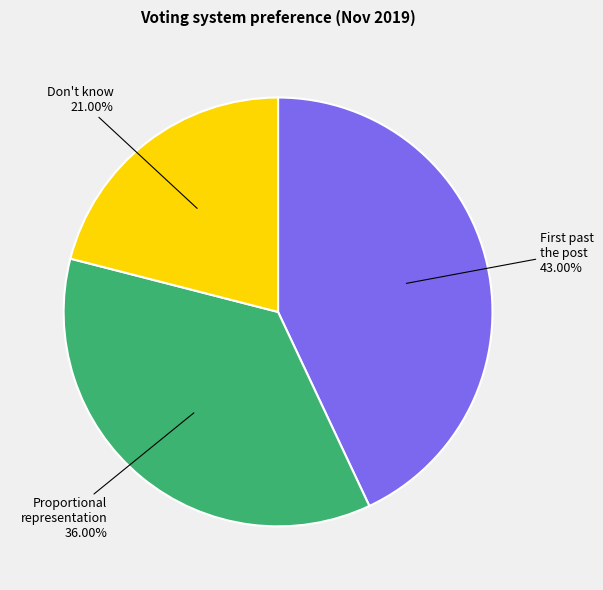

Does any single category account for the majority?

No